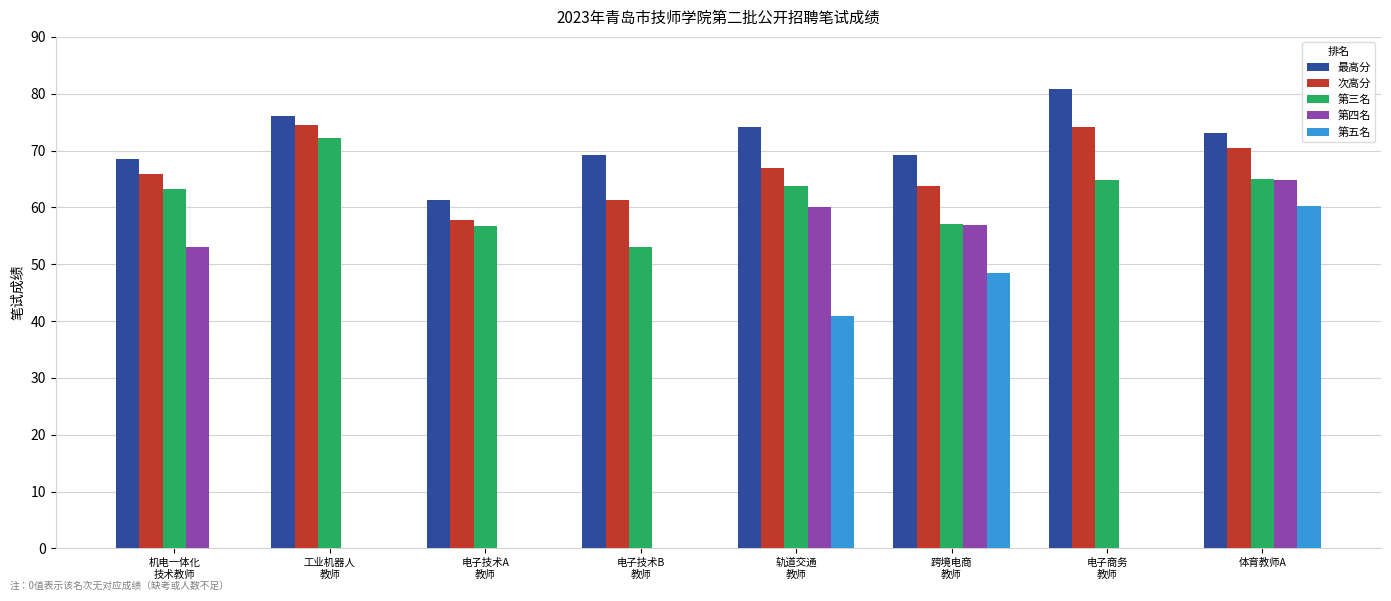

What is the lowest value of the 最高分 series?

61.3